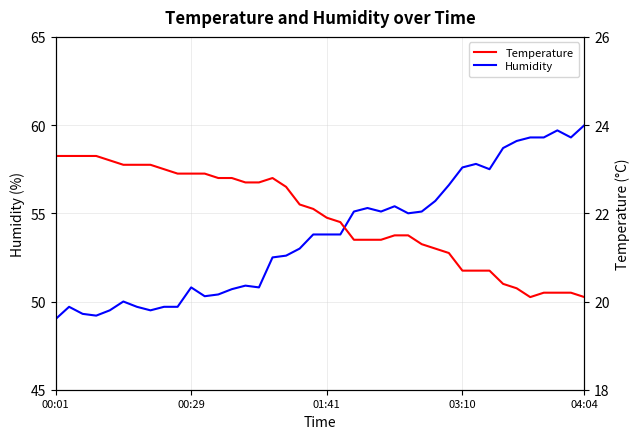

True or false: Humidity and Temperature intersect in this chart.

False